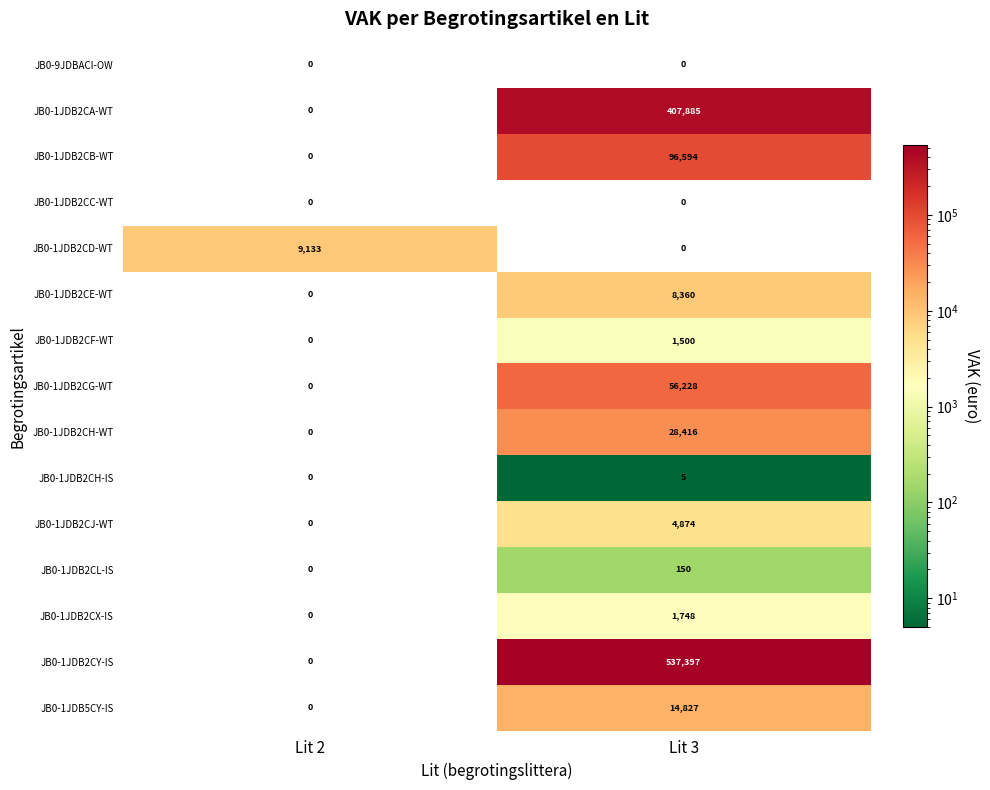

Which category has the highest value in the JB0-1JDB2CE-WT series?

Lit 3